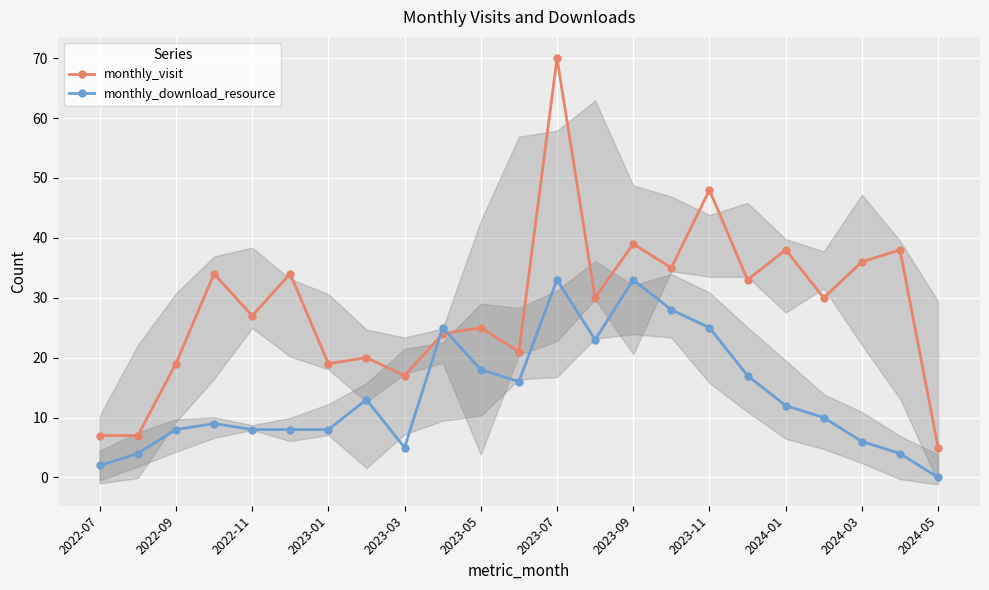

Which category has the lowest value in the monthly_download_resource series?

2024-05